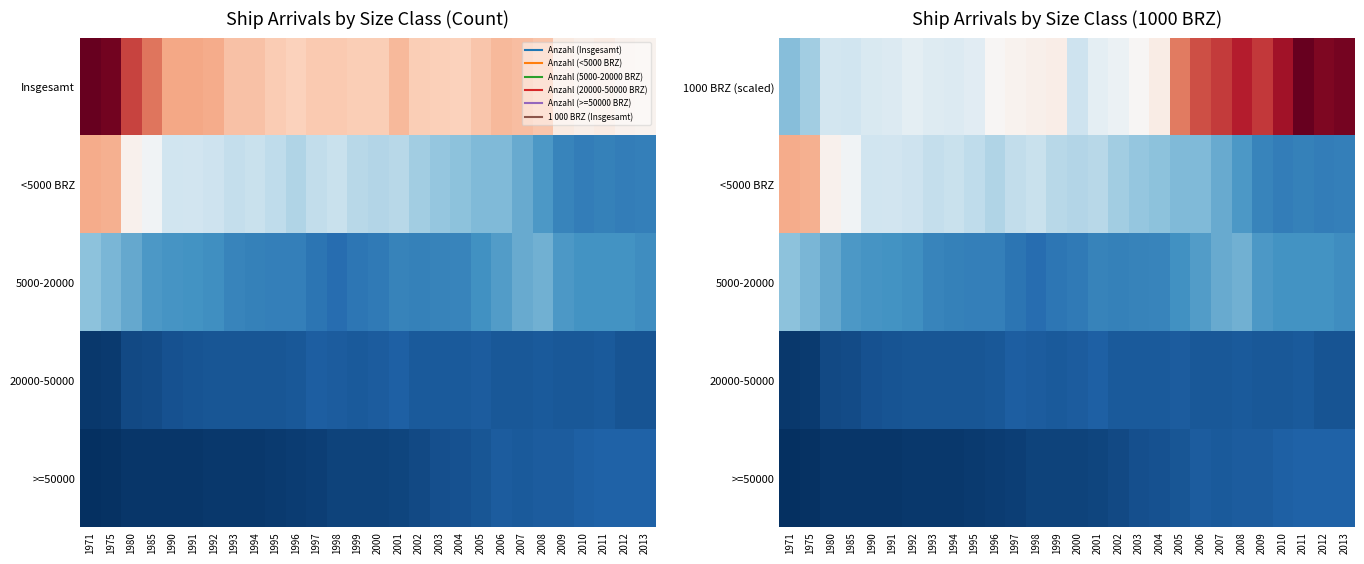

Which series has the largest range (max minus min)?

1000 BRZ (scaled)